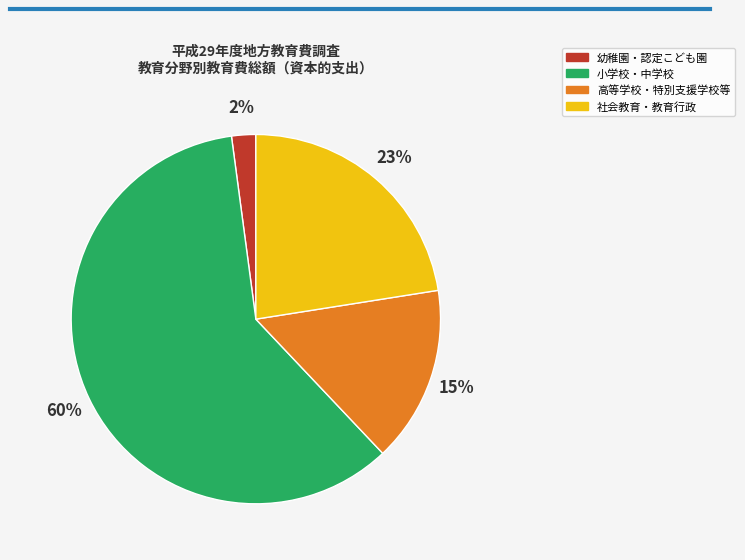

Rank the categories by value from lowest to highest.

幼稚園・認定こども園, 高等学校・特別支援学校等, 社会教育・教育行政, 小学校・中学校